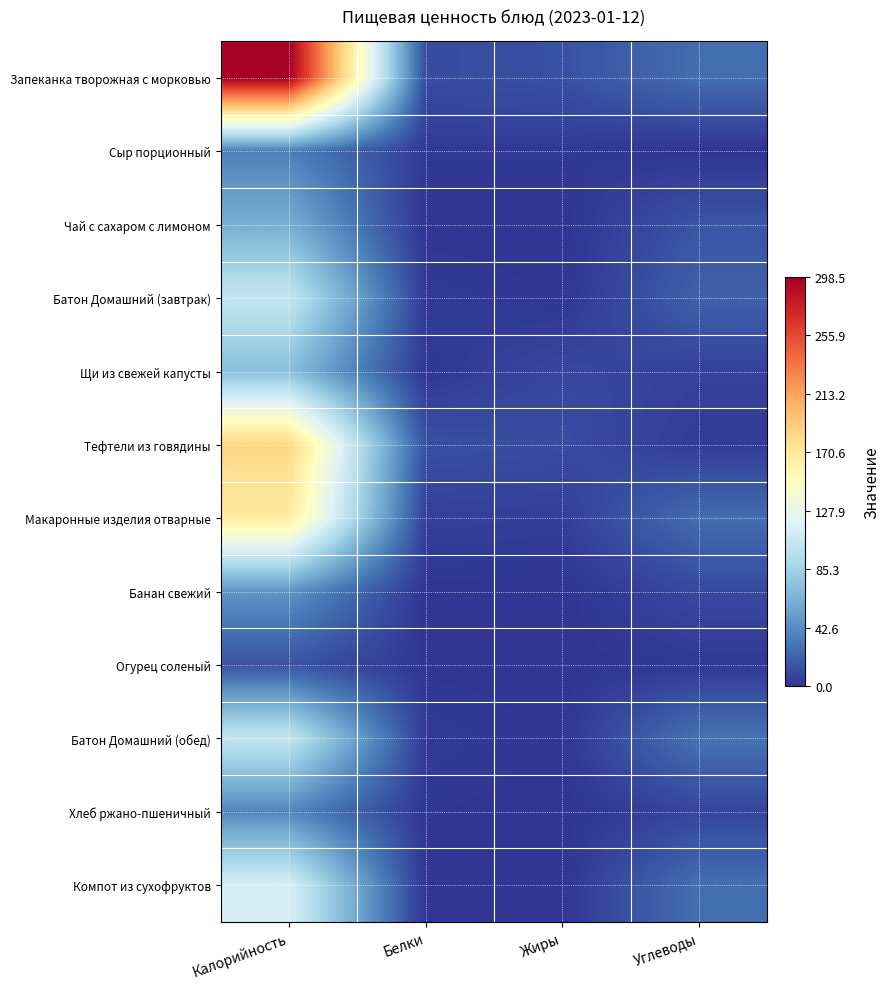

What is the total value across all series at Калорийность?

1245.4